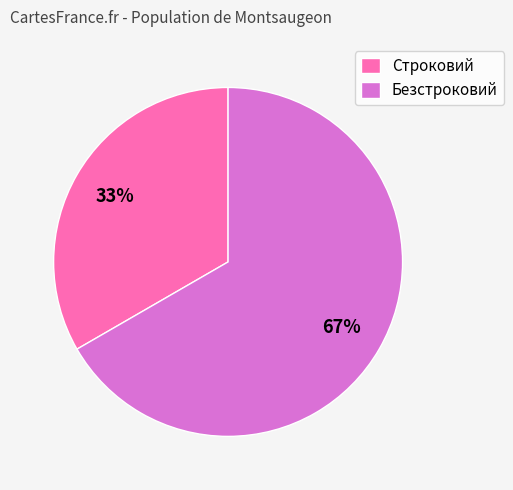

Is Безстроковий the majority of the pie?

Yes